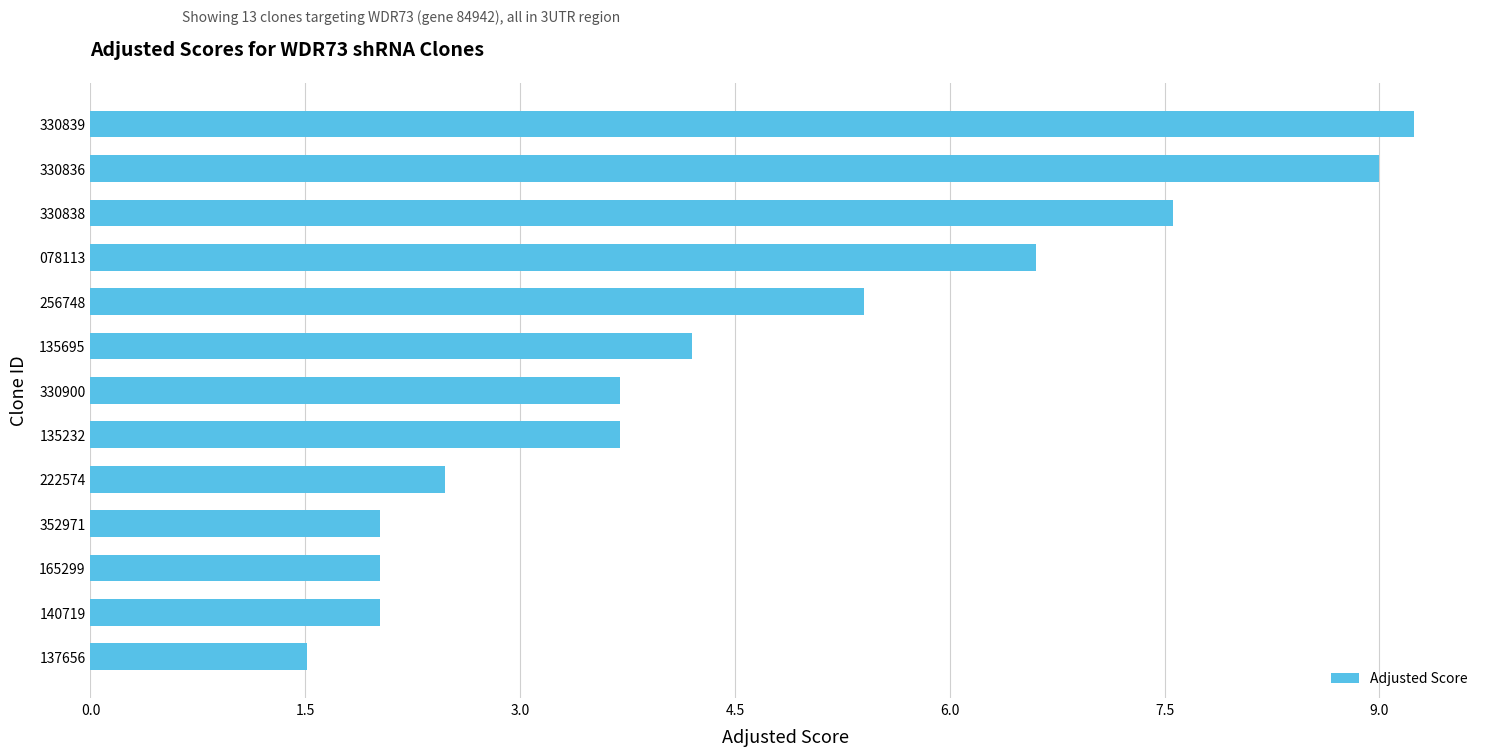

The chart shows a value of 3.4 at 330839. True or false?

False